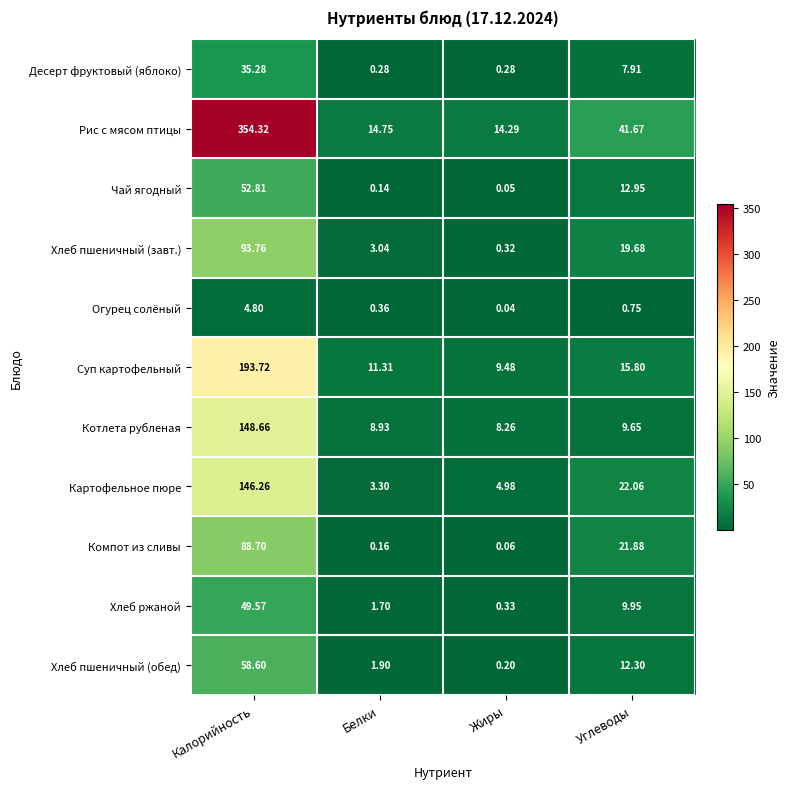

List the series in order of their peak value, highest first.

Рис с мясом птицы, Суп картофельный, Котлета рубленая, Картофельное пюре, Хлеб пшеничный (завт.), Компот из сливы, Хлеб пшеничный (обед), Чай ягодный, Хлеб ржаной, Десерт фруктовый (яблоко), Огурец солёный